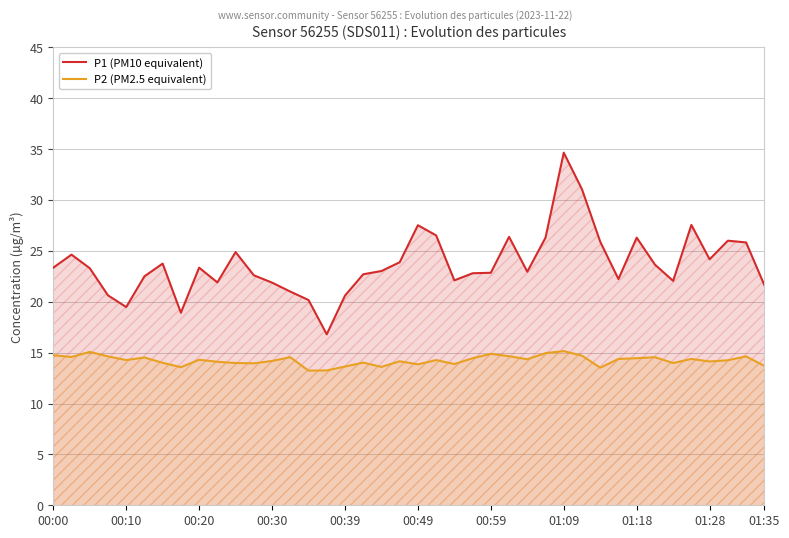

At 00:30, list the series in order from smallest to largest.

P2 (PM2.5 equivalent), P1 (PM10 equivalent)